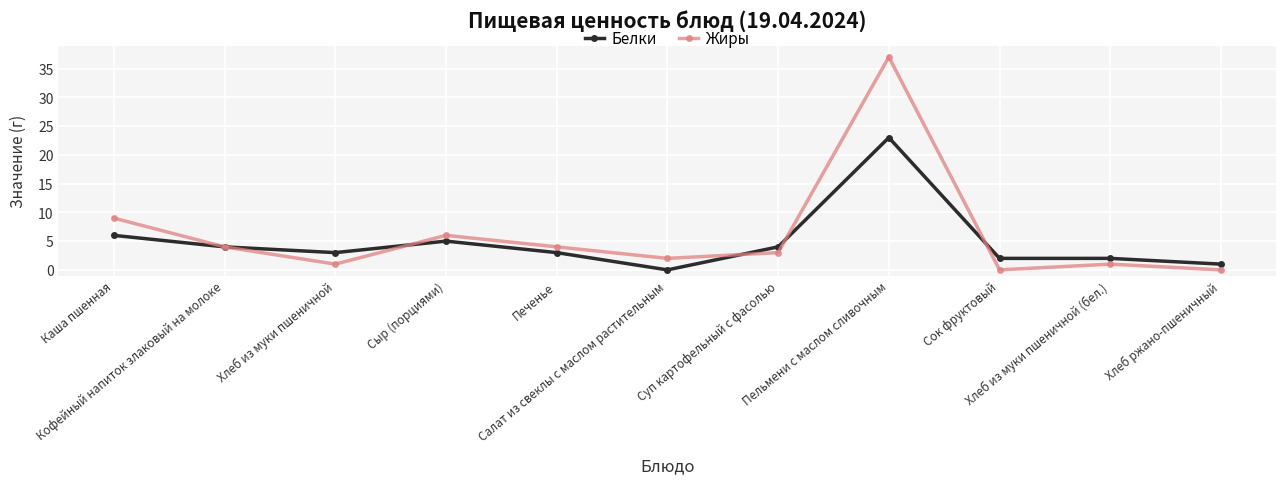

Reading right to left, extract all data points from this chart.

Белки: 1	2	2	23	4	0	3	5	3	4	6
Жиры: 0	1	0	37	3	2	4	6	1	4	9